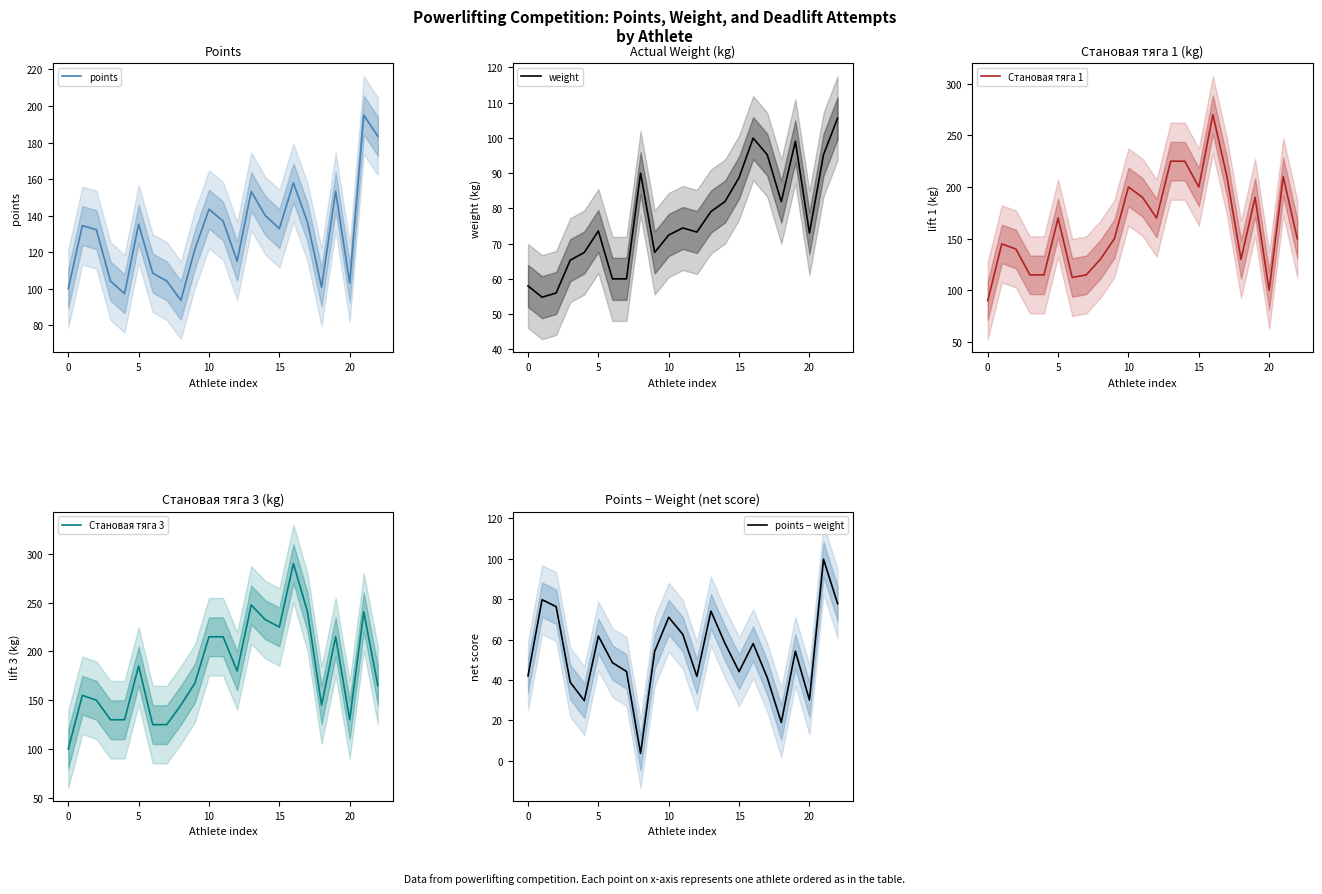

The points series shows 135.3 at 5. True or false?

True